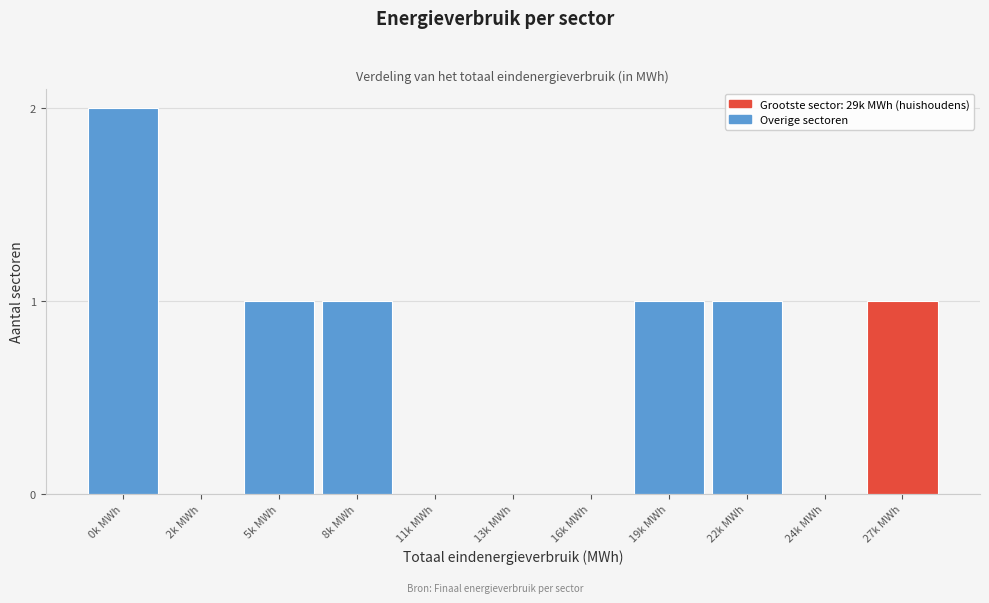

What is the sum of all values?

7